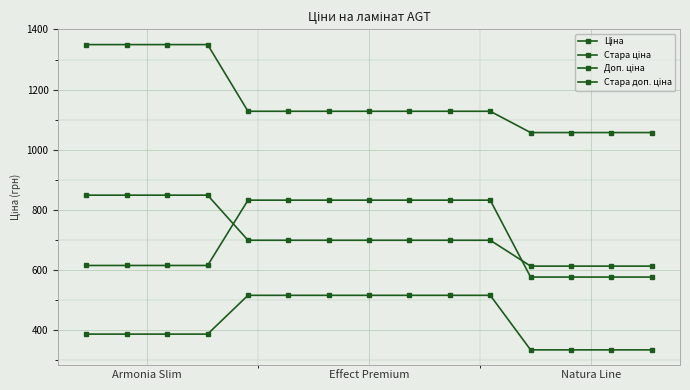

True or false: Стара доп. ціна has more than 2 points higher than both neighbors.

False